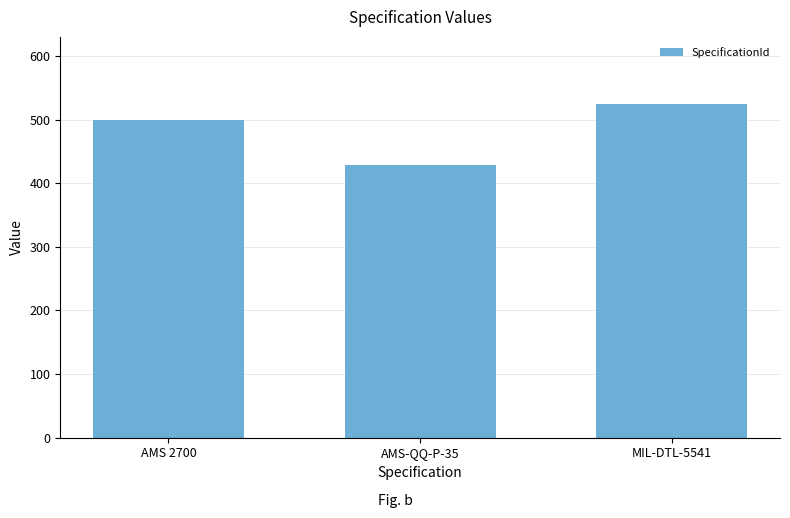

The value at AMS-QQ-P-35 is 428. True or false?

True